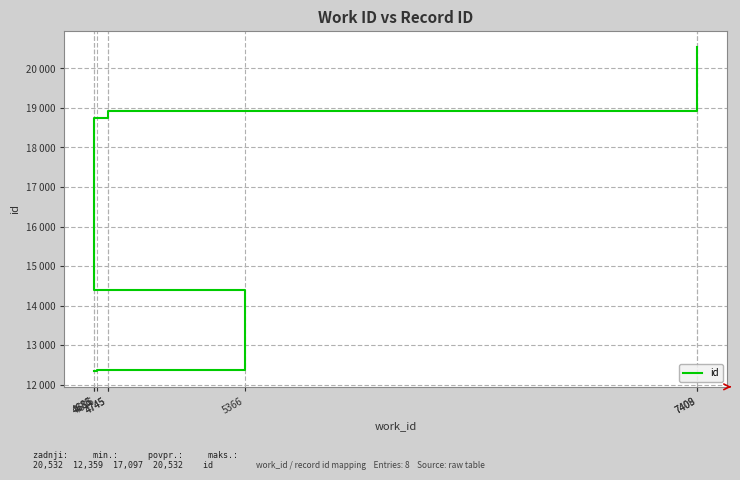

Approximately how many times larger is the value at 7409 compared to 4745?

1.1